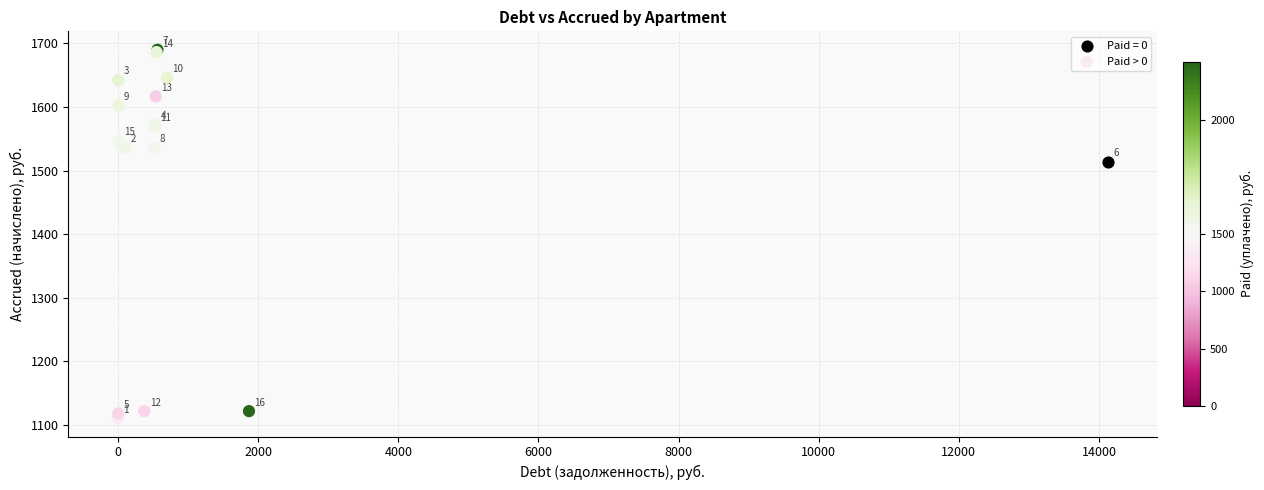

What are all the series names shown in the legend?

Paid = 0, Paid > 0